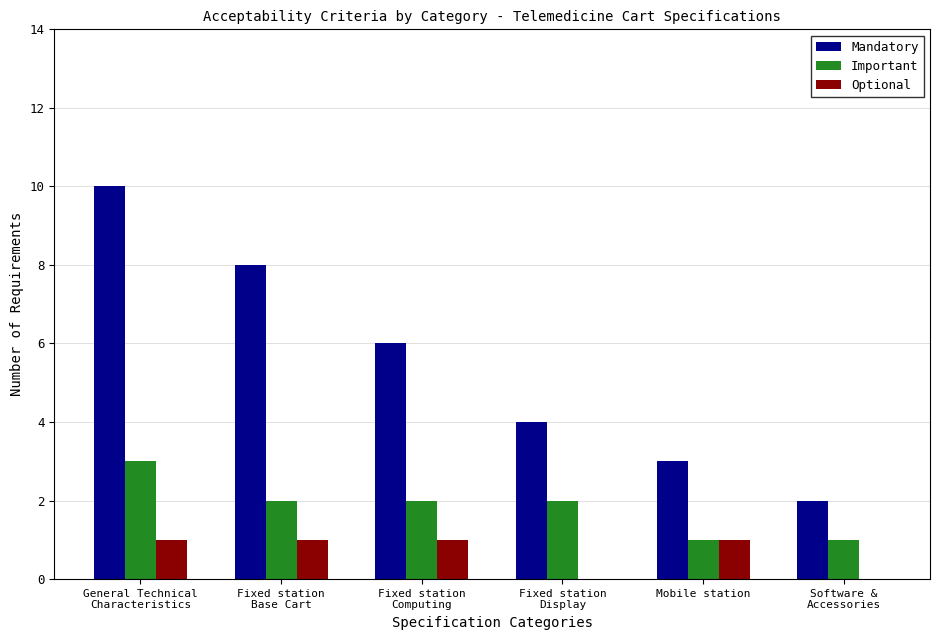

Which series has the largest total across all categories?

Mandatory